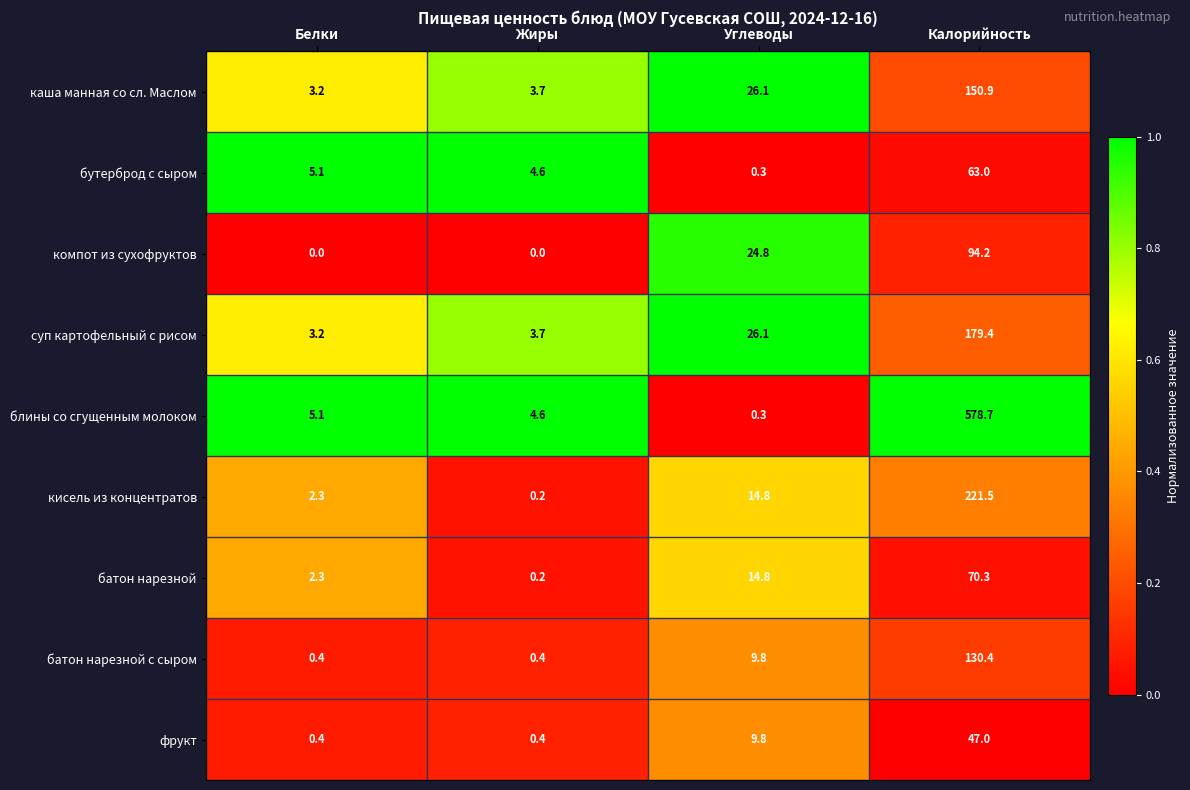

What is the sum of the батон нарезной values at Белки and Жиры?

2.5